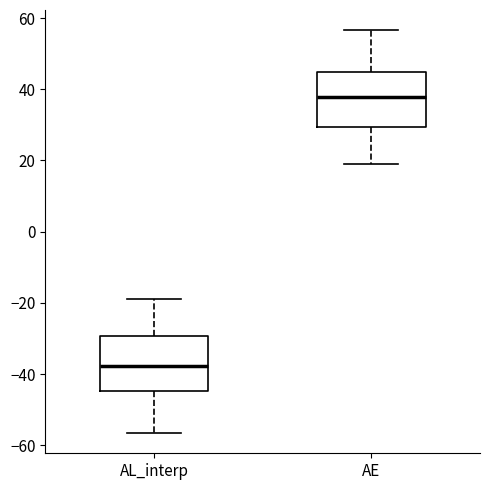

Where does the median line of the box for AL_interp sit on the y-axis? The values are not printed on the chart, so give them approximately, as read against the axis.

-38